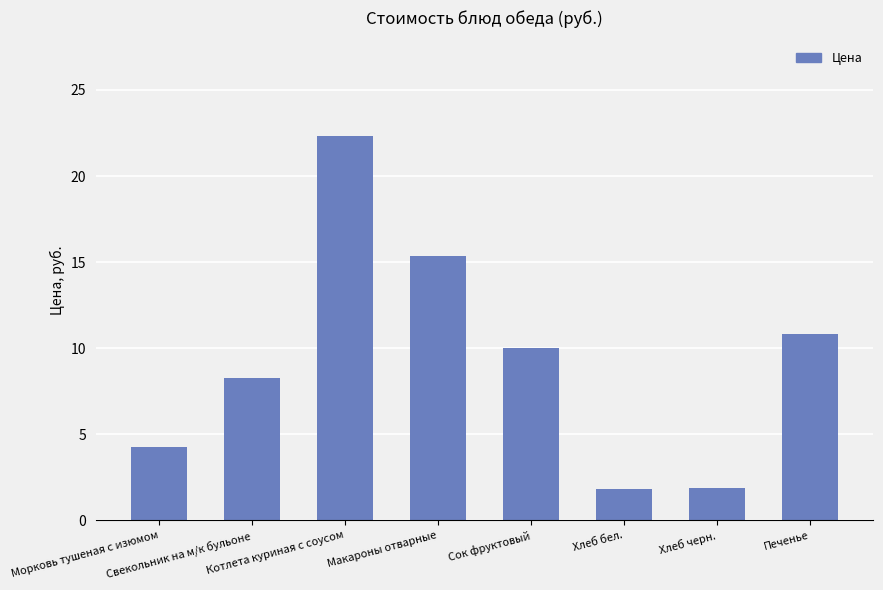

The chart shows a value of 22.3 at Котлета куриная с соусом. True or false?

True